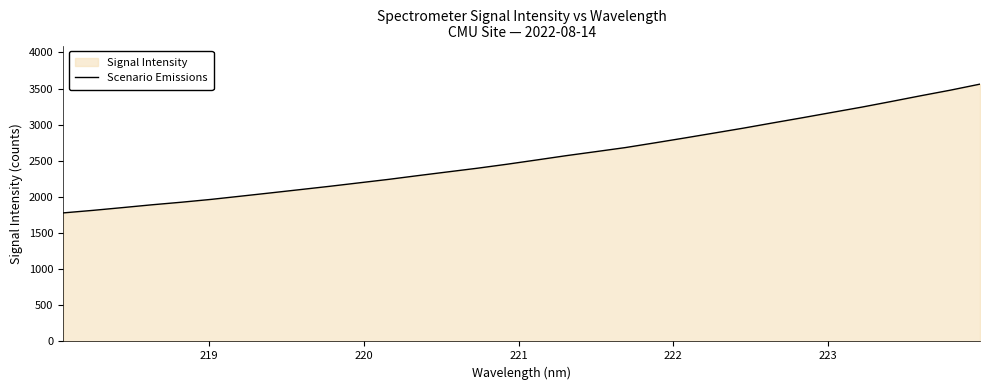

What is the difference between the maximum and minimum values?

1782.0